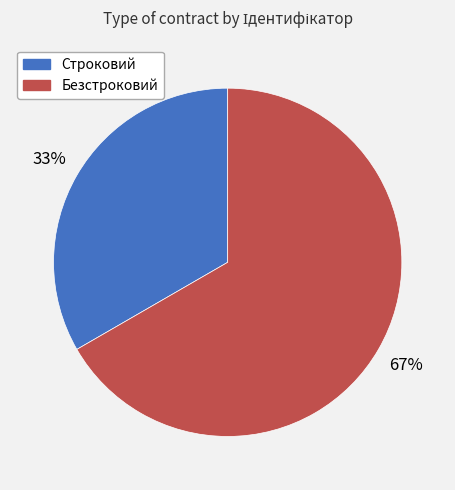

Rank the categories by value from lowest to highest.

Строковий, Безстроковий